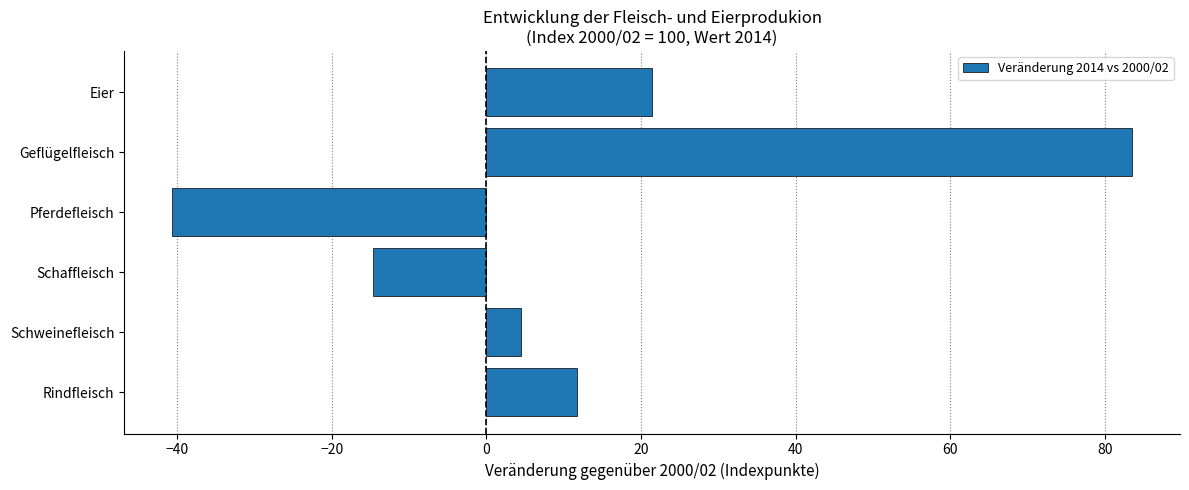

List the labels in order of value, largest first.

Geflügelfleisch, Eier, Rindfleisch, Schweinefleisch, Schaffleisch, Pferdefleisch